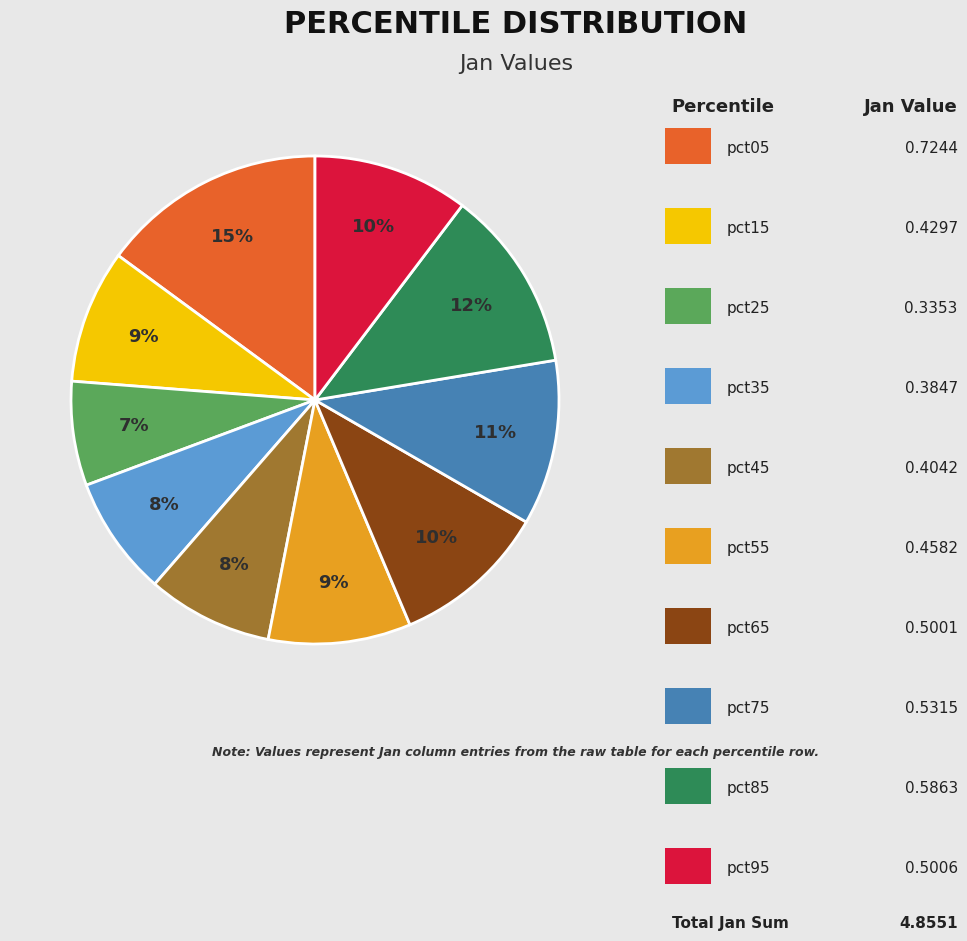

Count the number of slices in the pie.

10